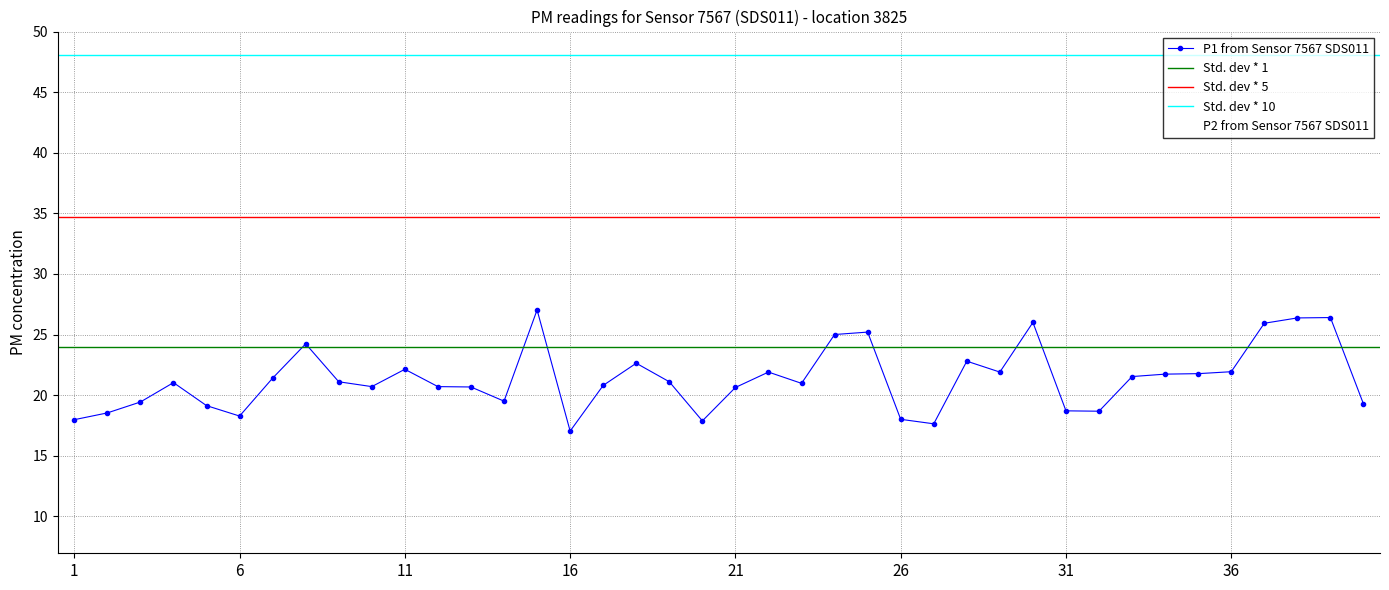

What is the difference between the maximum and minimum values in the P1 series?

10.0